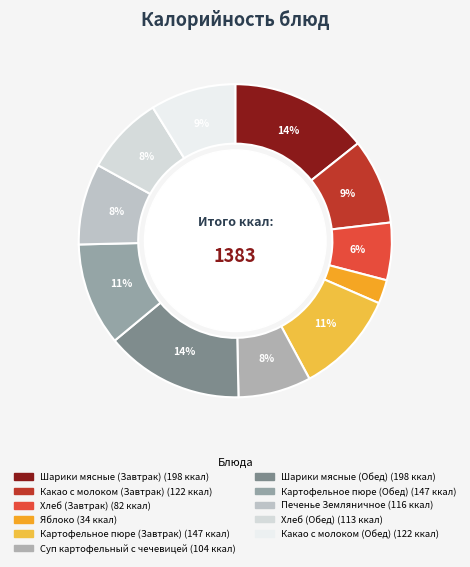

To the nearest percent, what portion does Печенье Земляничное represent?

8%